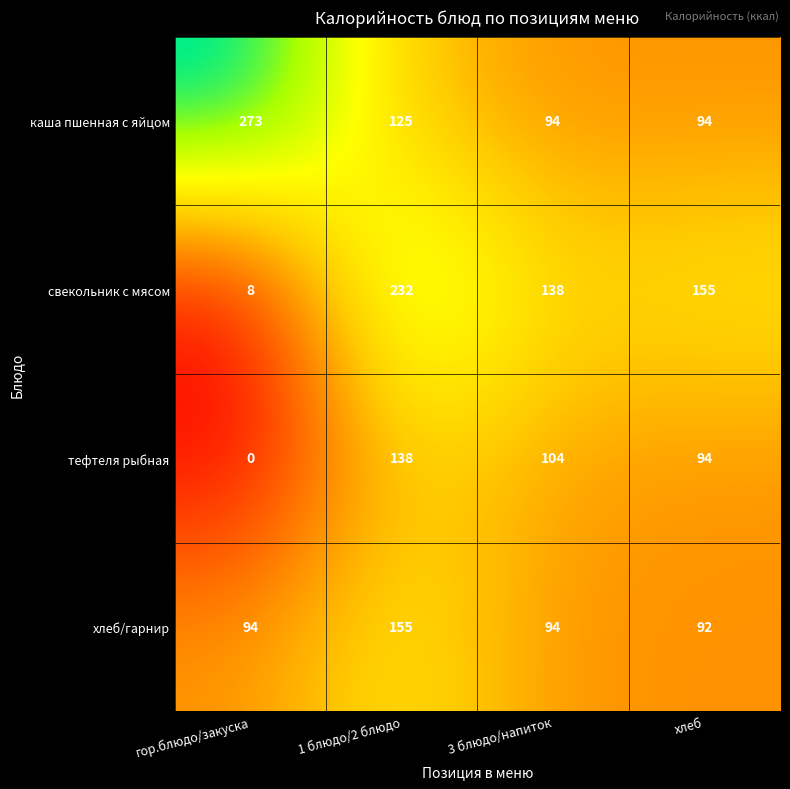

Reading right to left, list all the values displayed in this chart.

каша пшенная с яйцом: 94	94	125	273
свекольник с мясом: 155	138	232	8
тефтеля рыбная: 94	104	138	0
хлеб/гарнир: 92	94	155	94